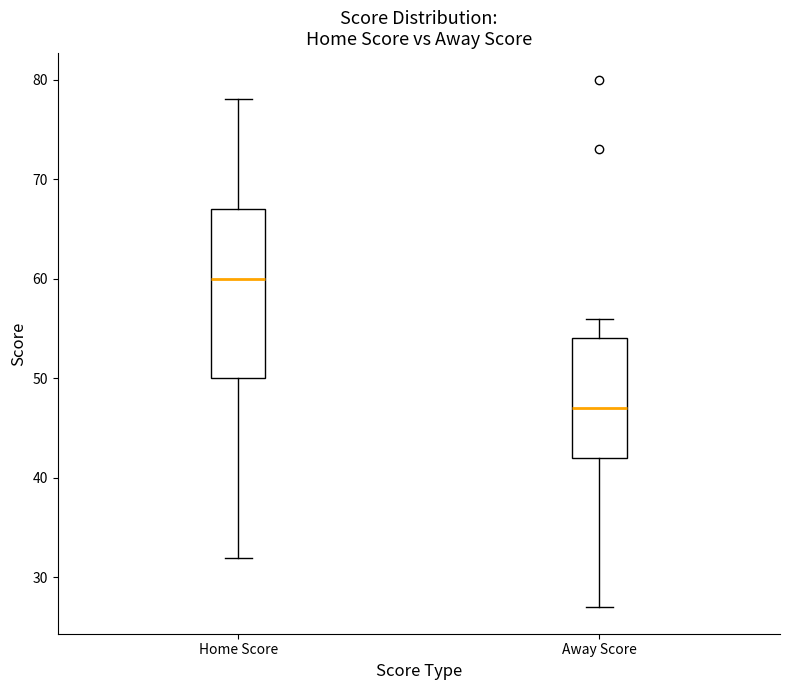

Which box's median line is the lowest?

Away Score